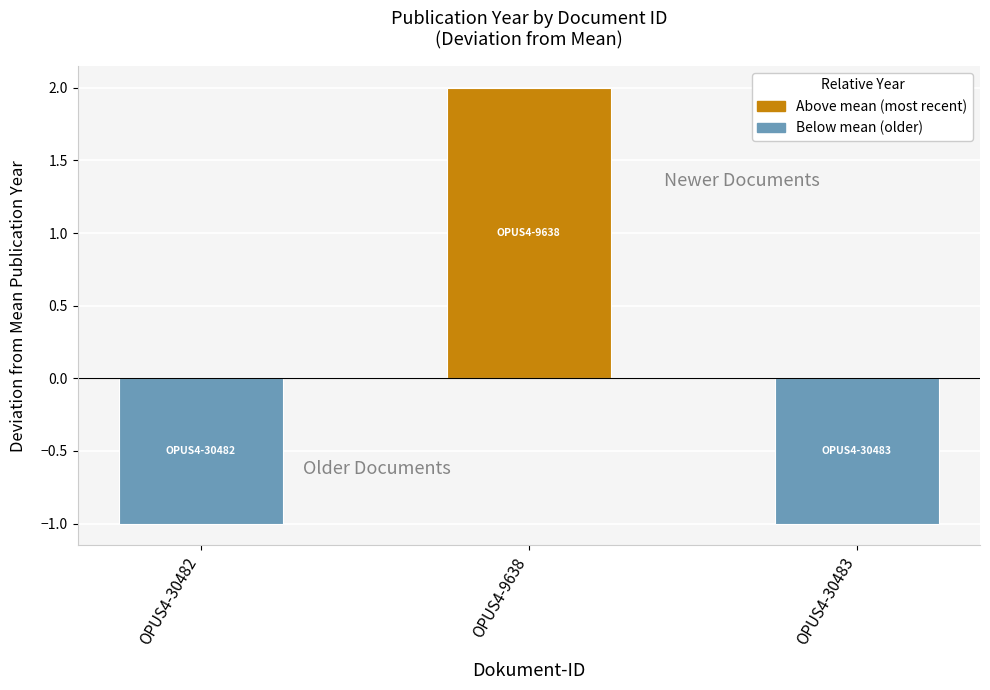

Reading left to right, what are all the values shown in this chart?

-1	2	-1